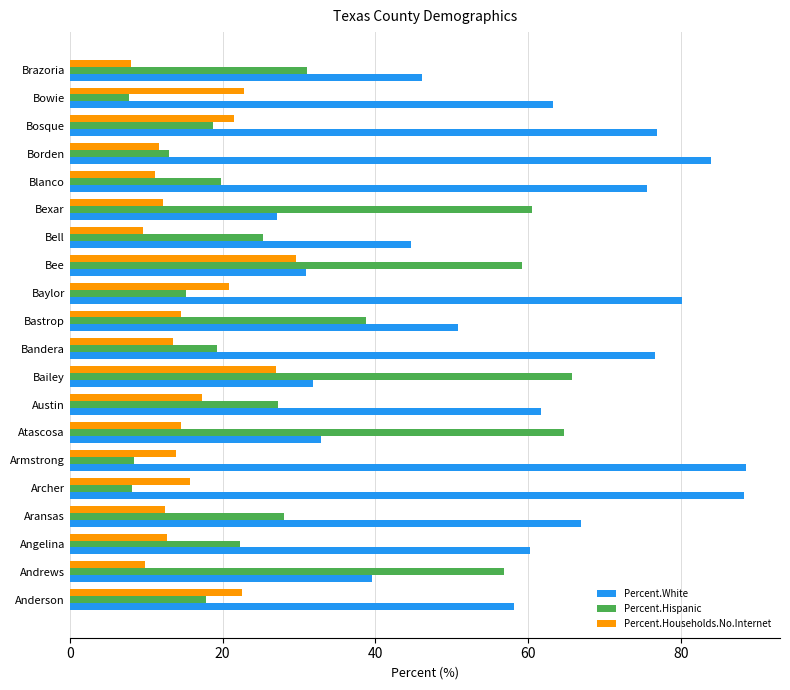

How many series are shown in this chart?

3